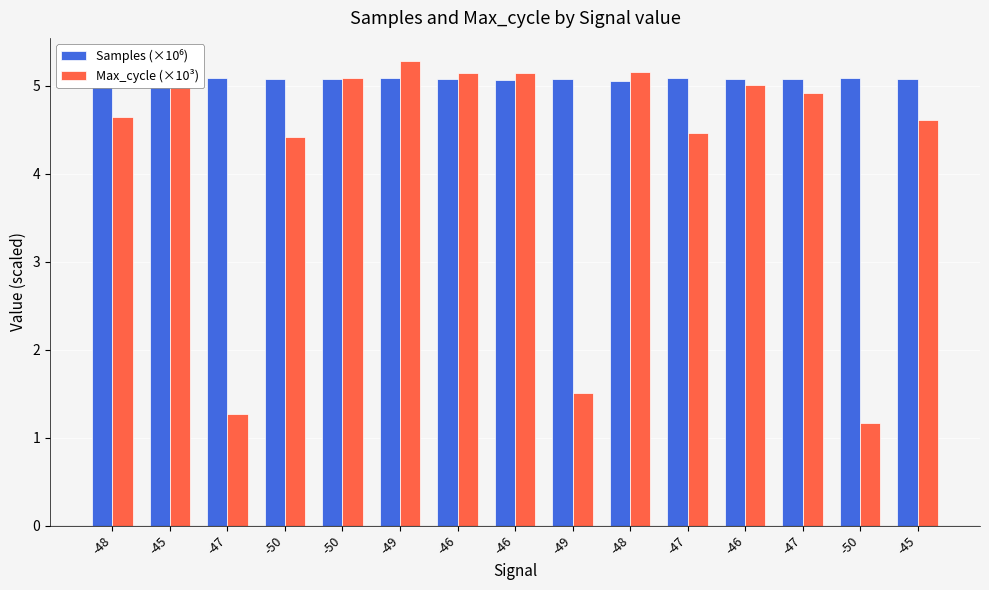

How many data points in Max_cycle (×10³) are above 4?

12